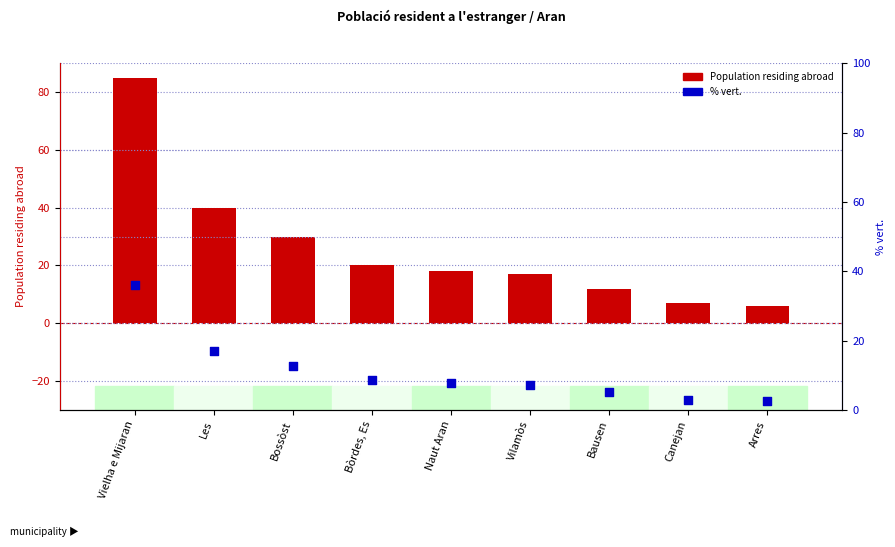

Which series has the largest Y range (max minus min)?

Population residing abroad